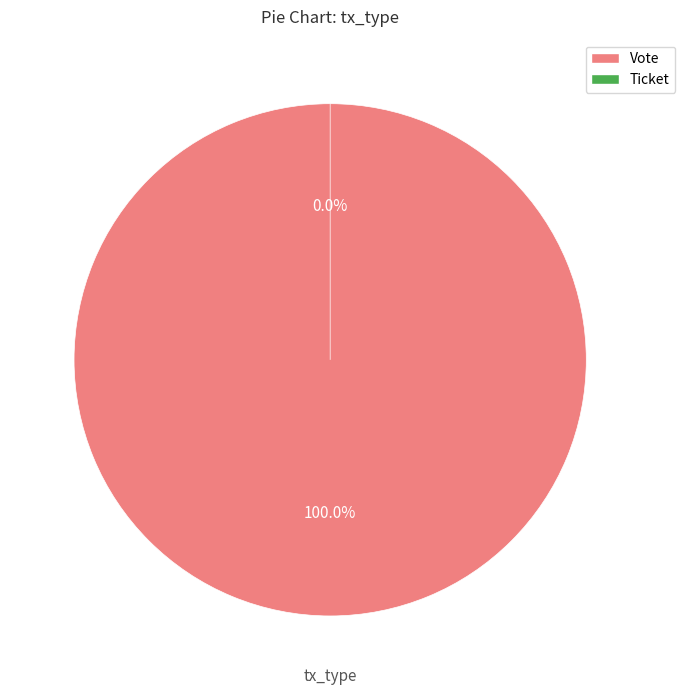

Between Ticket and Vote, which is larger?

Vote